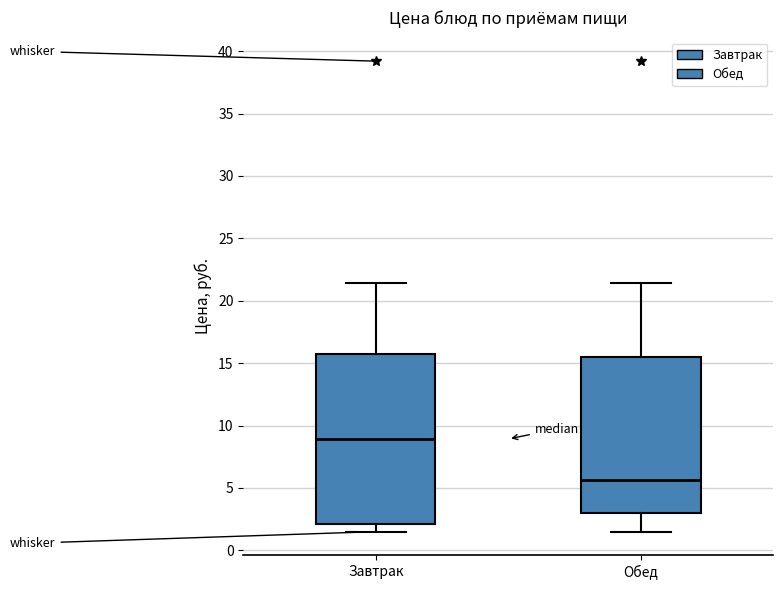

Which box is the tallest, from its lower edge to its upper edge?

Завтрак